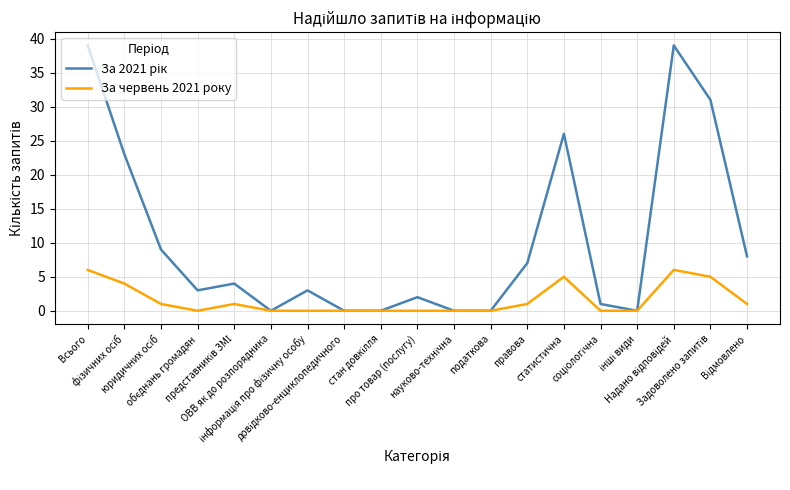

Does the chart have visible grid lines?

Yes